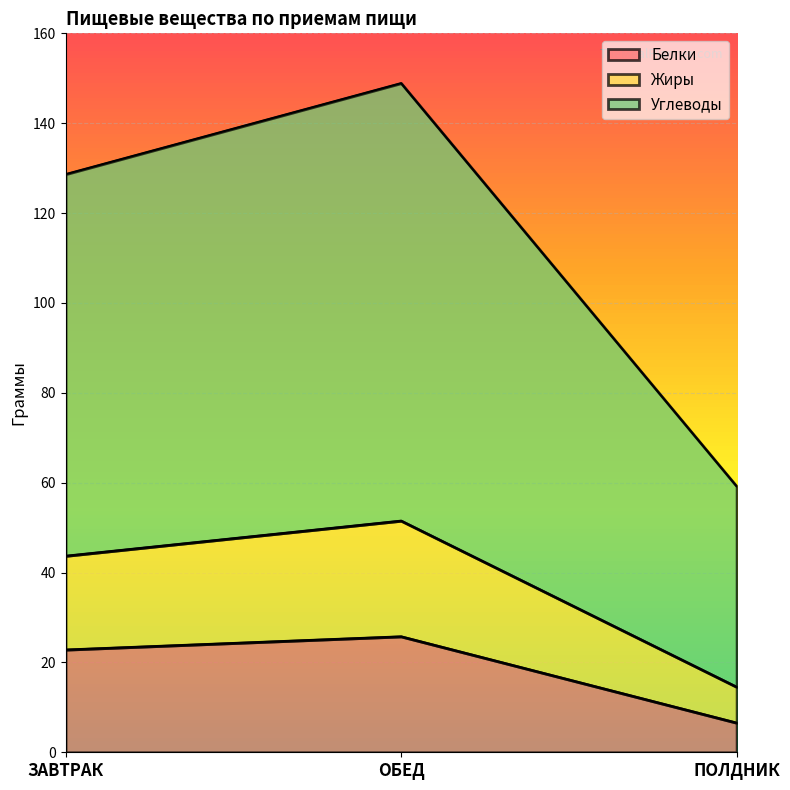

What is the total value across all series at ЗАВТРАК?

128.7